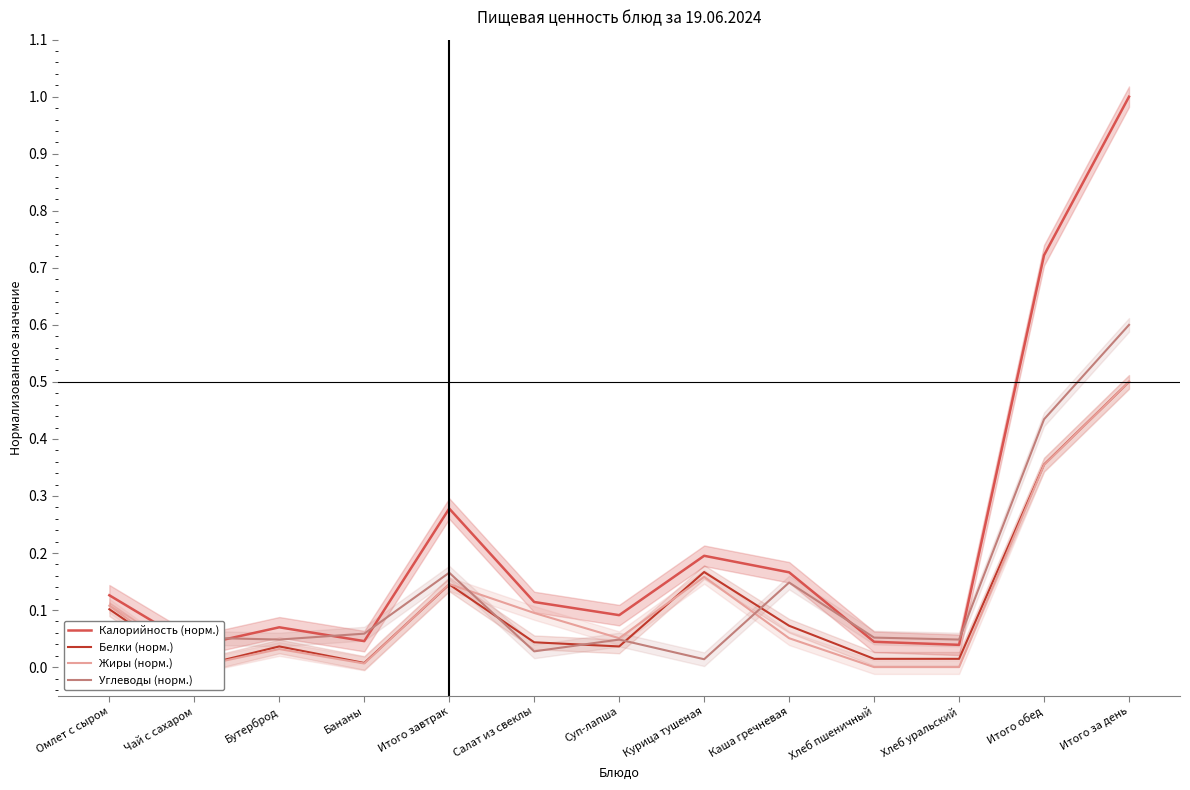

True or false: Жиры (норм.) and Калорийность (норм.) cross at least once.

False